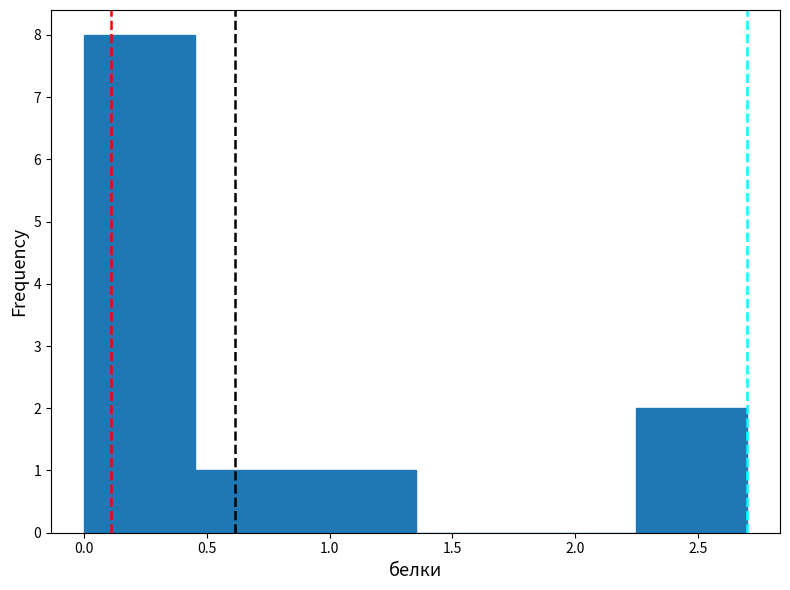

Reading left to right, list every bar in this chart as the range it spans on the x-axis followed by its height. The values are not printed on the chart, so give them approximately, as read against the axis.

0.00 to 0.45: 8
0.45 to 0.90: 1
0.90 to 1.35: 1
1.35 to 1.80: 0
1.80 to 2.25: 0
2.25 to 2.70: 2